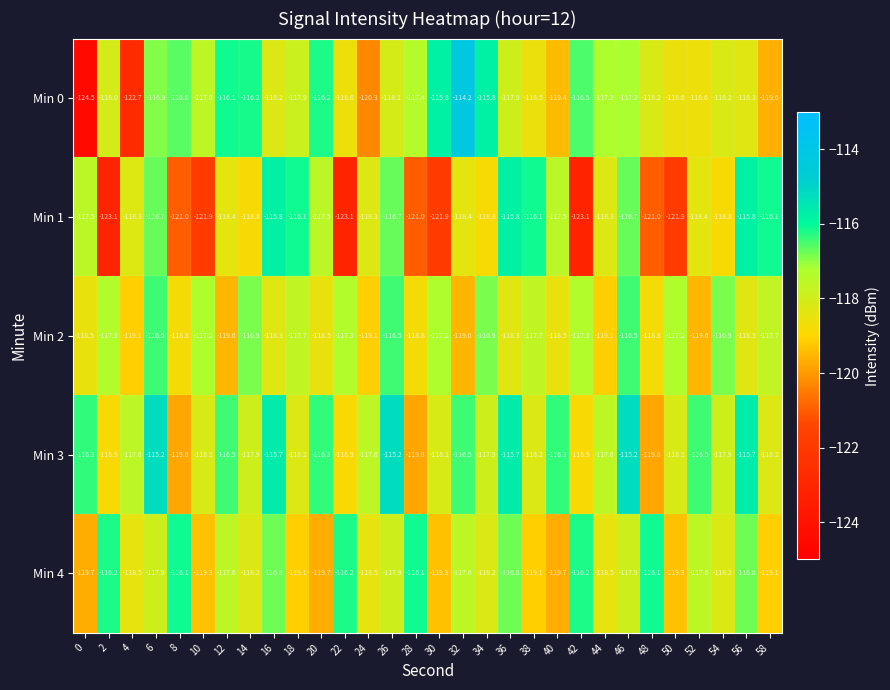

What is the difference between the Min 1 values at 26 and 22?

6.4